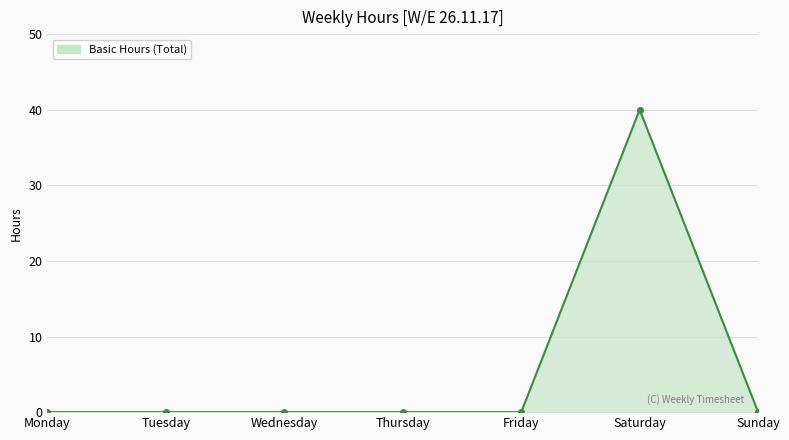

The chart shows a value of 0 at Sunday. True or false?

True